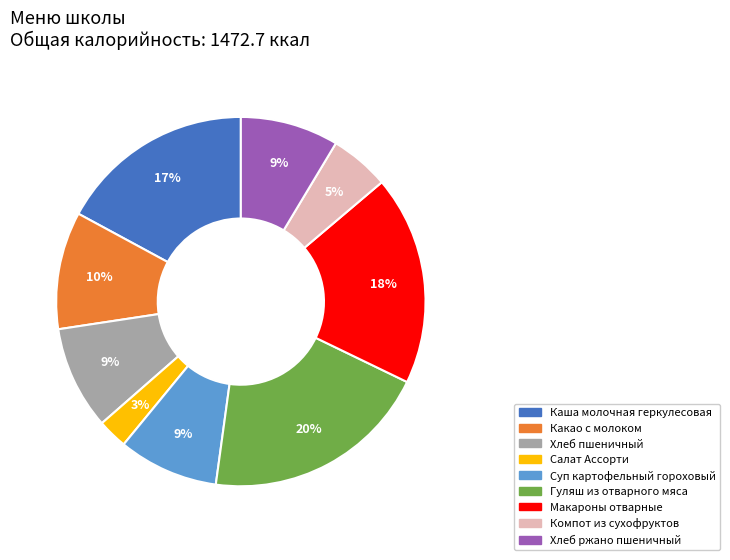

To the nearest percent, what portion does Гуляш из отварного мяса represent?

20%